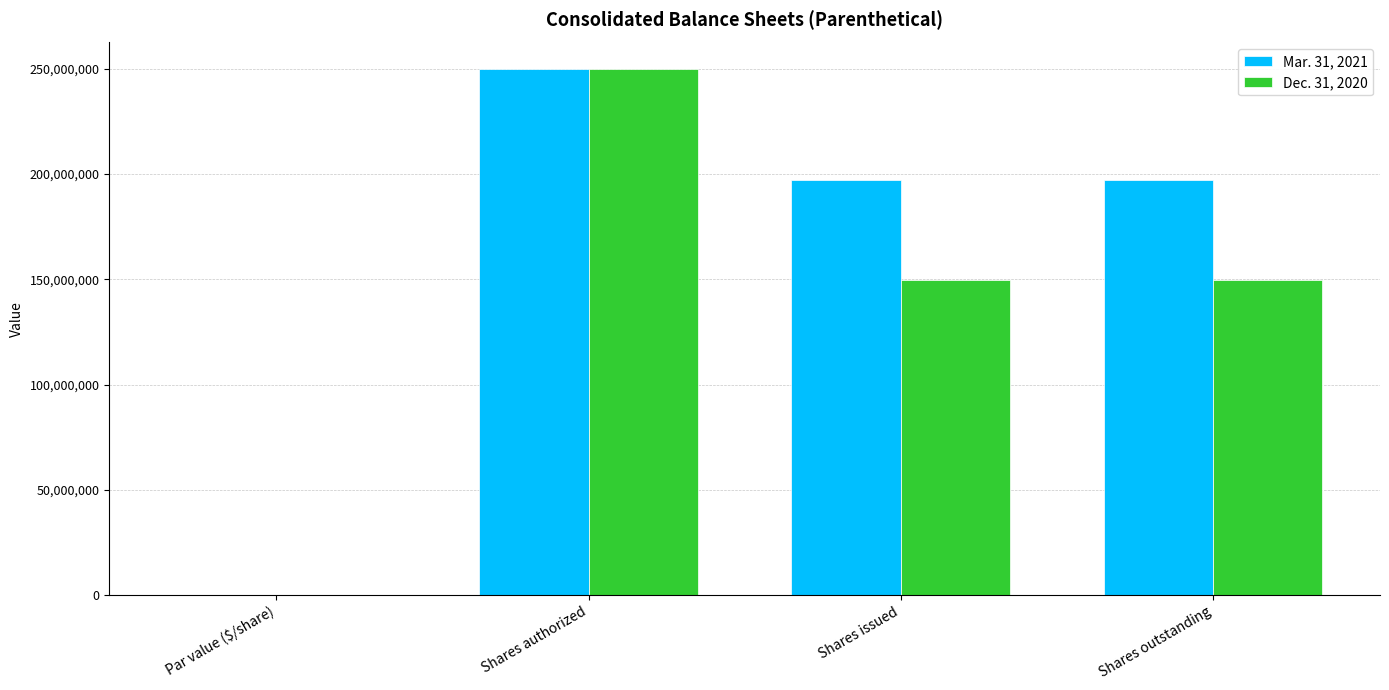

The Mar. 31, 2021 series shows 197036176.0 at Shares outstanding. True or false?

True